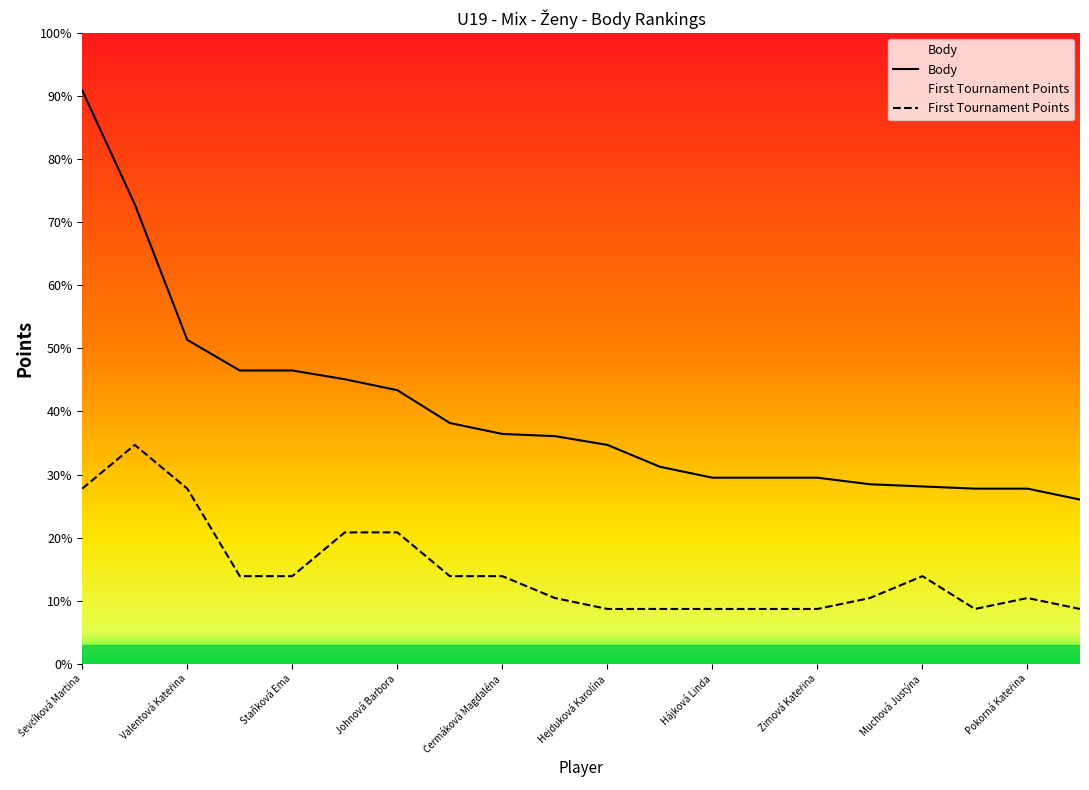

True or false: Body and First Tournament Points intersect in this chart.

False